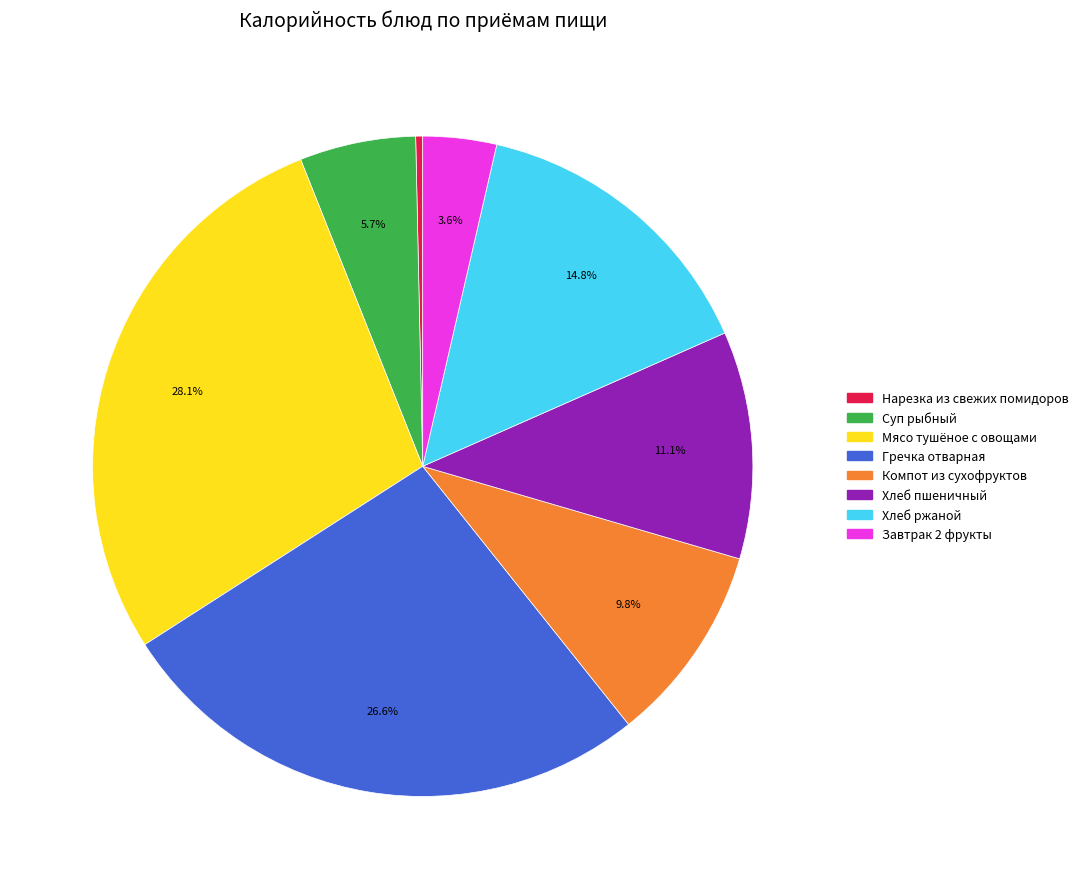

Rank the categories by value from lowest to highest.

Нарезка из свежих помидоров, Завтрак 2 фрукты, Суп рыбный, Компот из сухофруктов, Хлеб пшеничный, Хлеб ржаной, Гречка отварная, Мясо тушёное с овощами